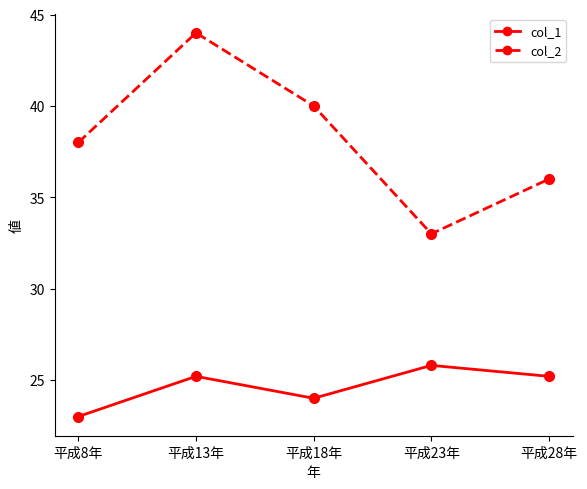

List the series in order of their peak value, lowest first.

col_1, col_2